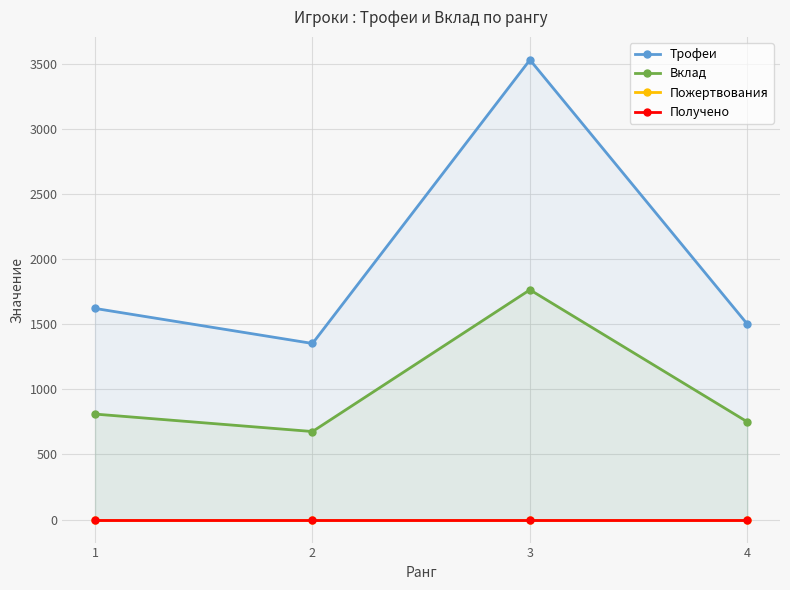

In Вклад, how many points are lower than both neighbors (excluding endpoints)?

1